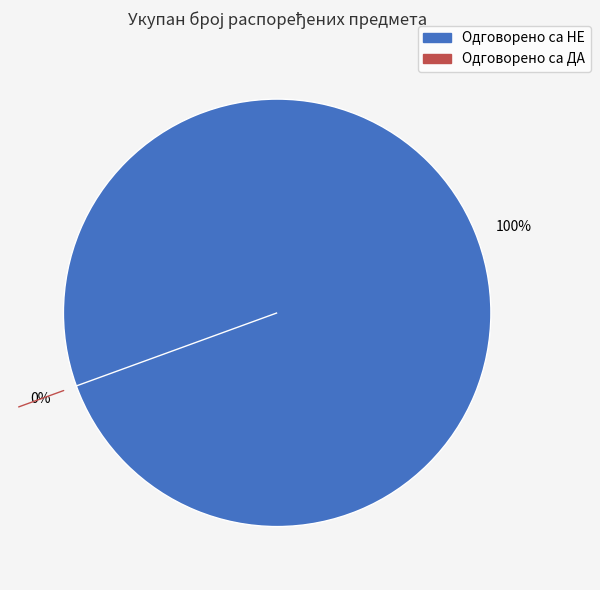

Which slice is the largest?

Одговорено са НЕ